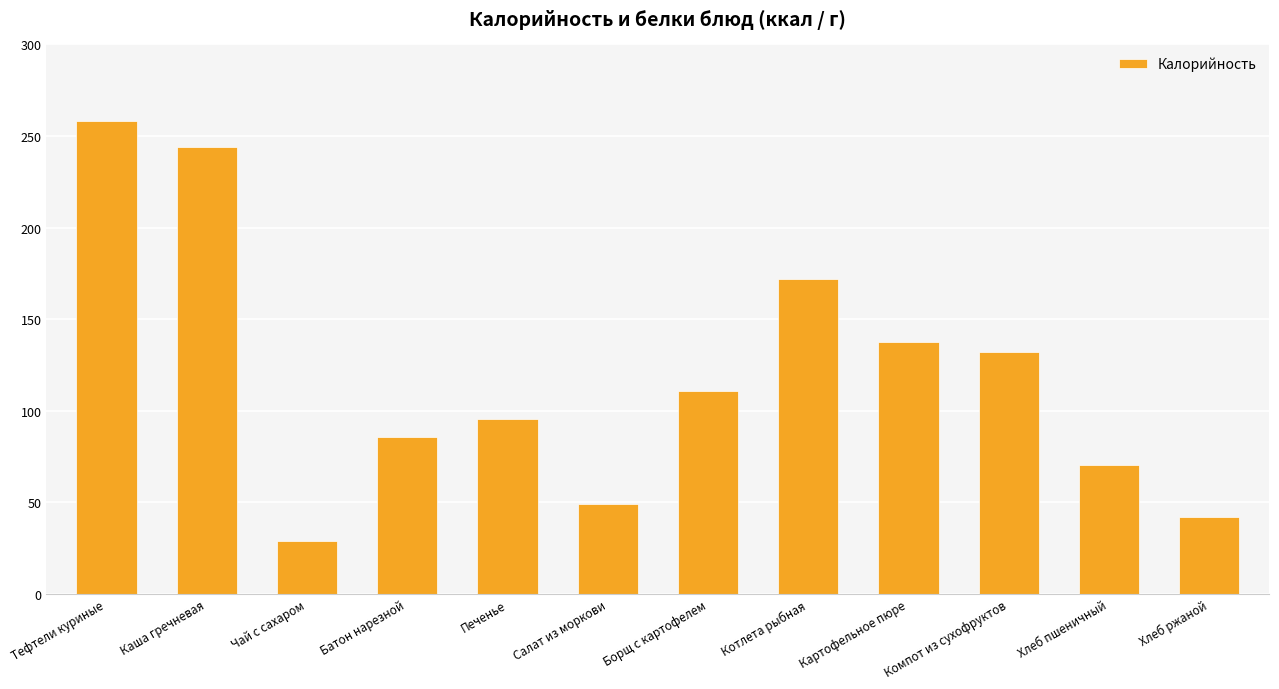

What is the sum of all values?

1425.6